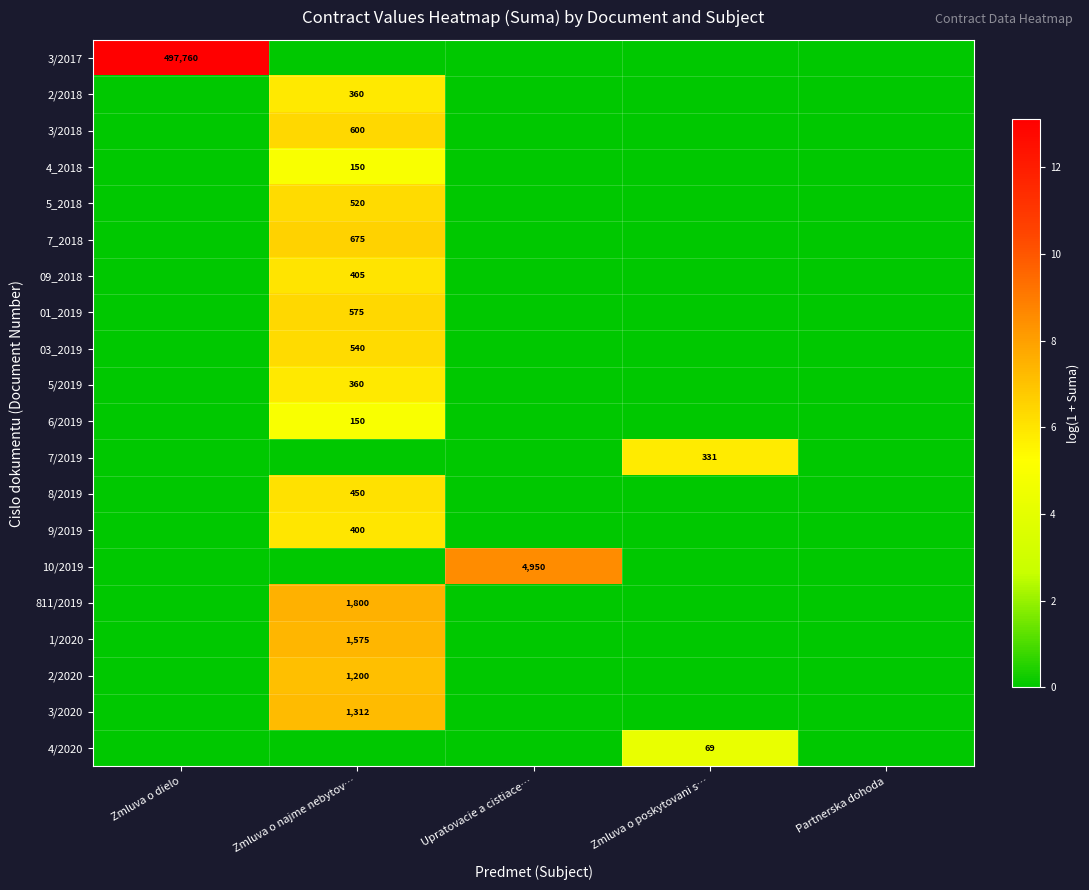

At how many categories does at least one series exceed 9?

1